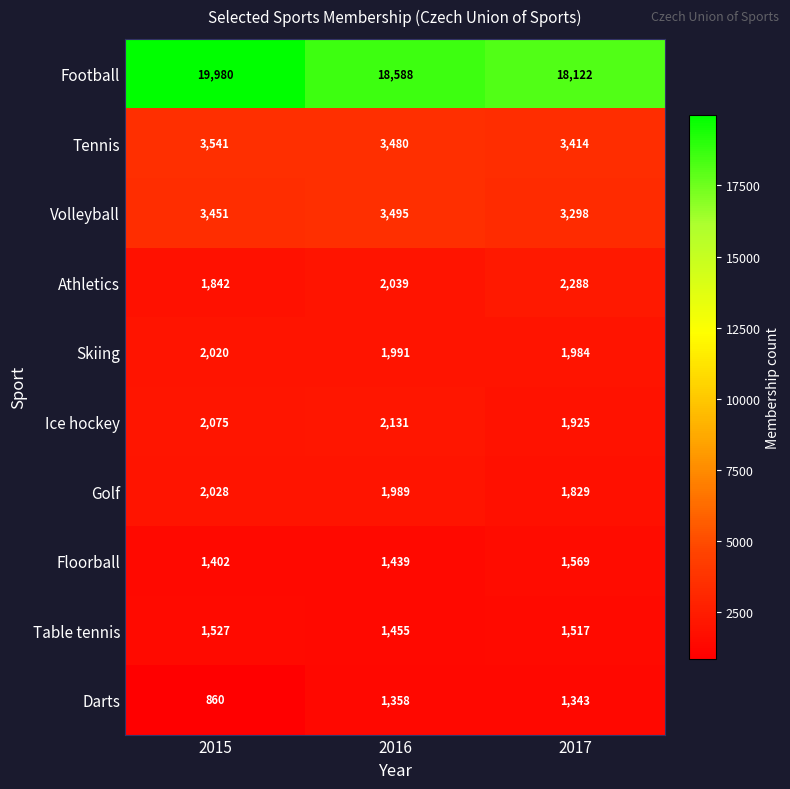

Is it true that Skiing equals 1247 at 2015?

False